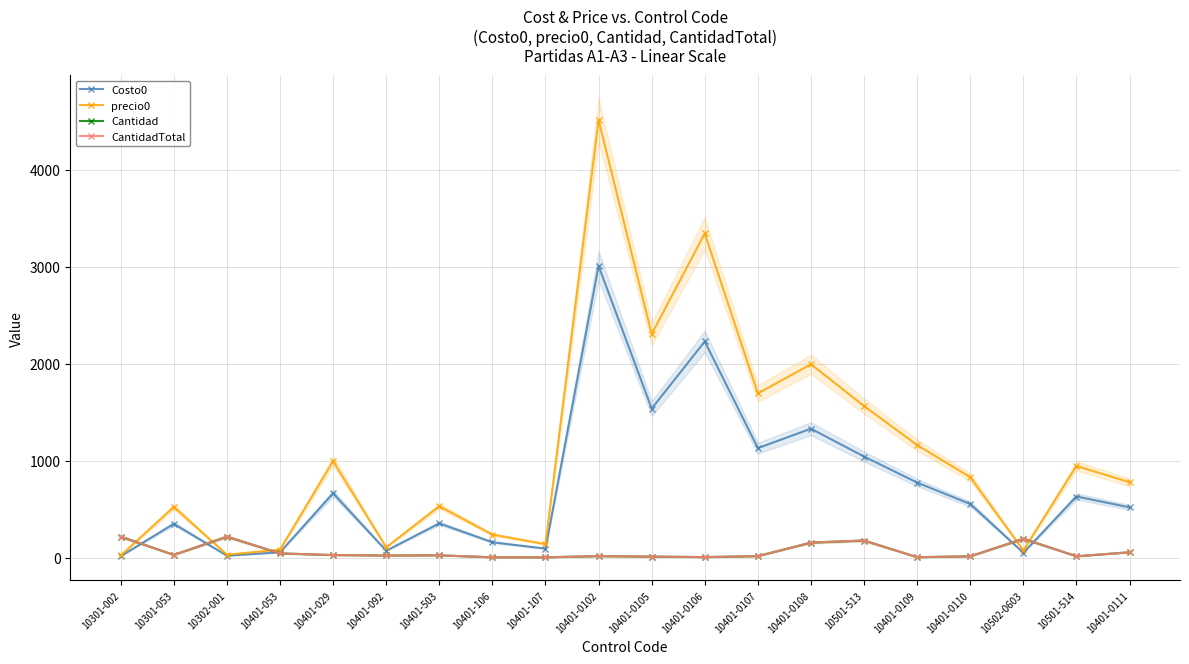

What is the spread (max minus min) of values at 10401-106?

234.5